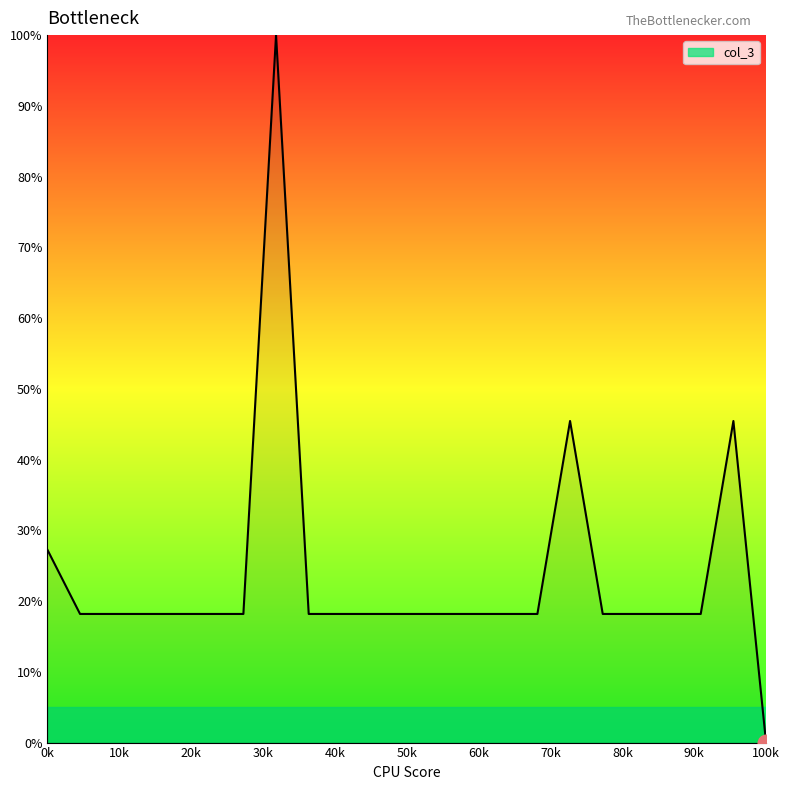

How many values are above zero?

22